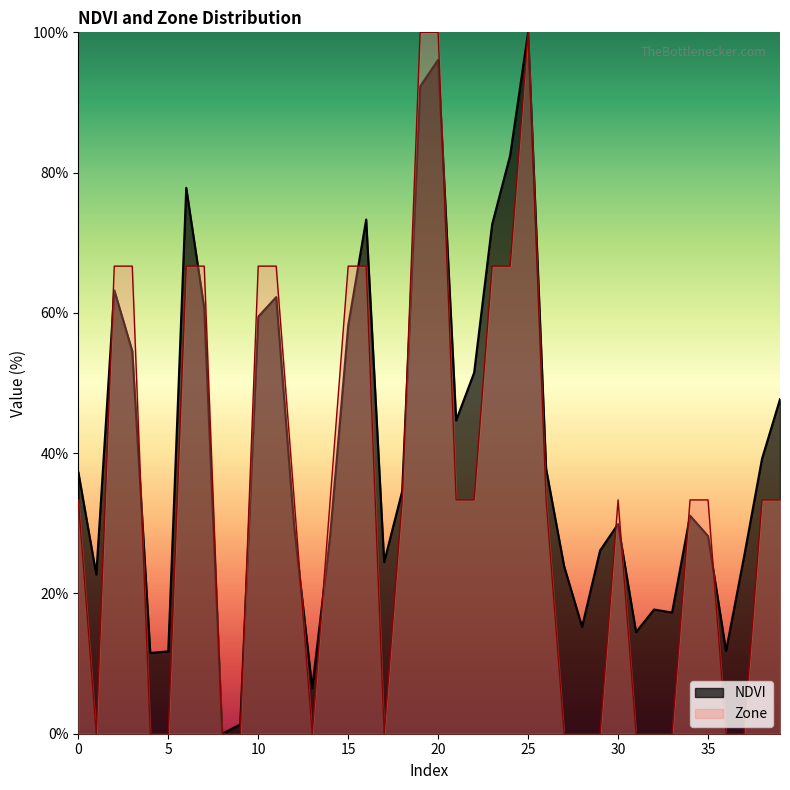

True or false: Zone has more than 2 interior local peaks.

False